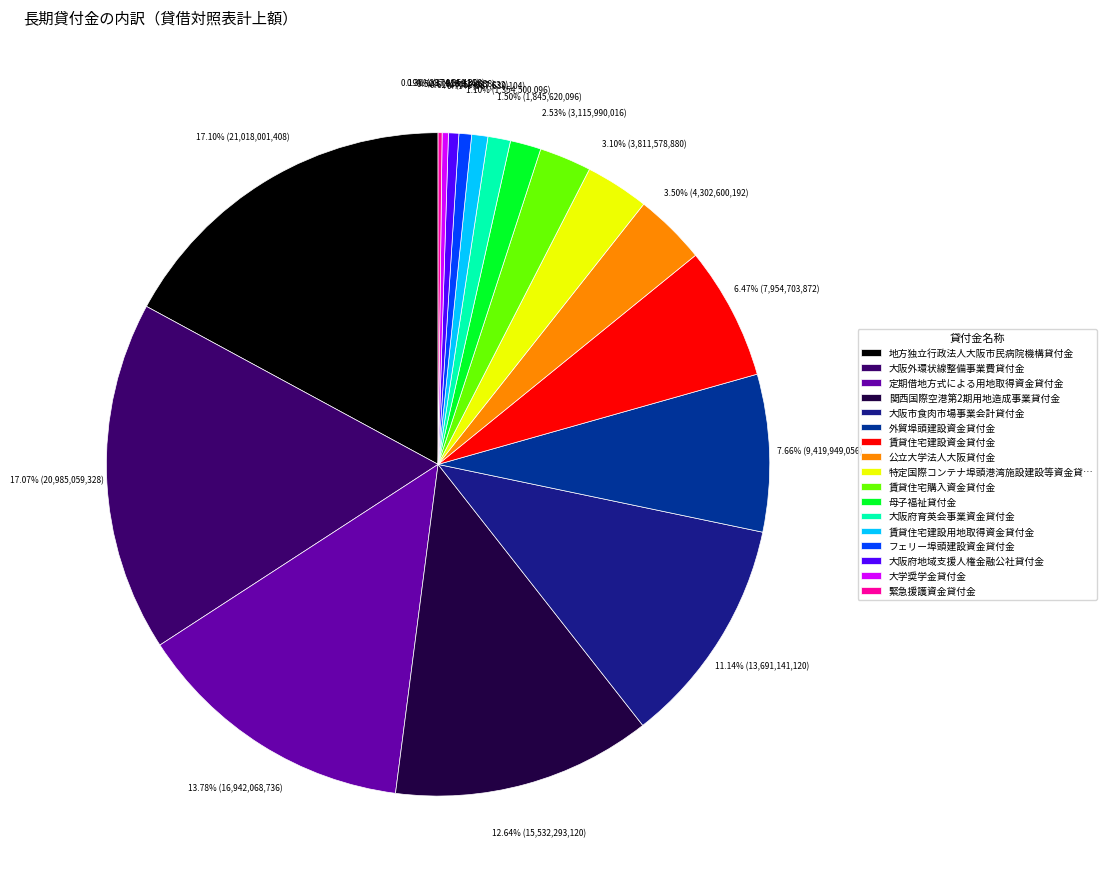

What portion of the pie excludes 外貿埠頭建設資金貸付金?

92.3%